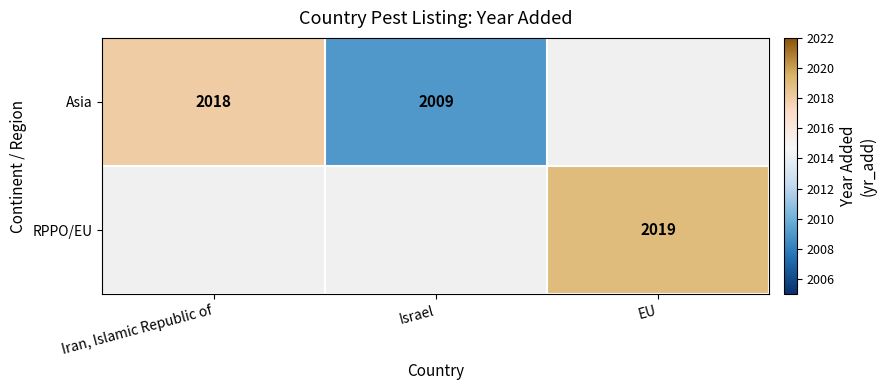

Is it true that Asia equals 1382 at Iran, Islamic Republic of?

False